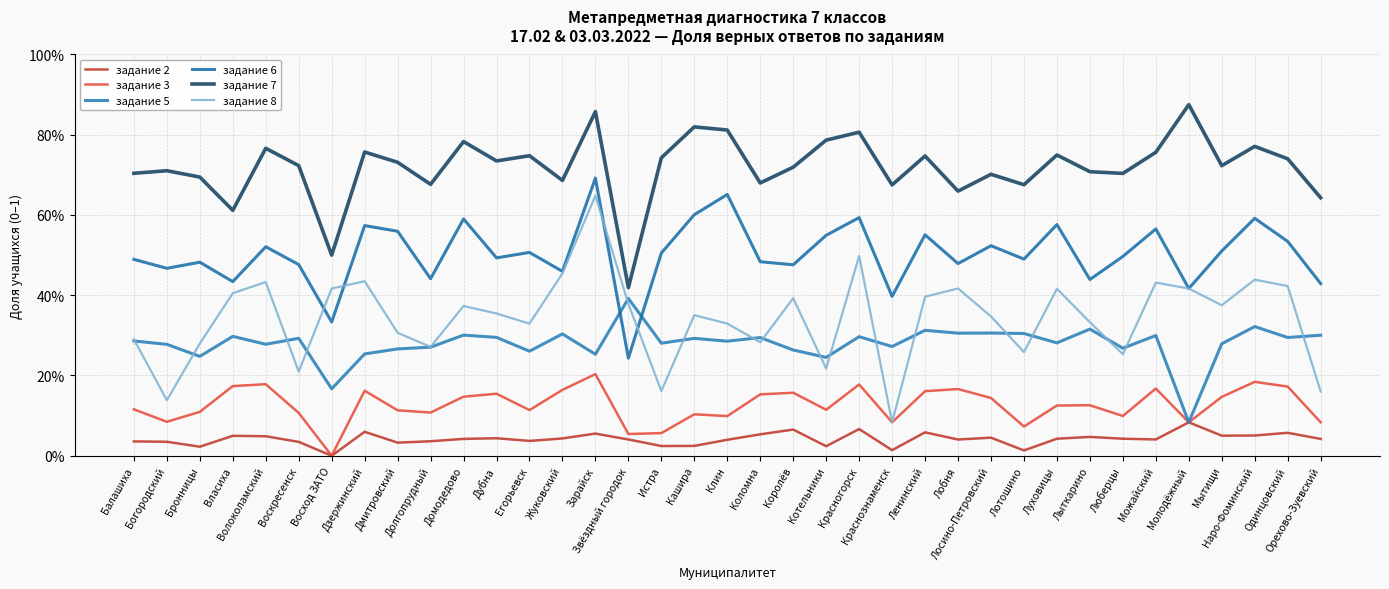

True or false: задание 2 has more than 1 interior local peaks.

True